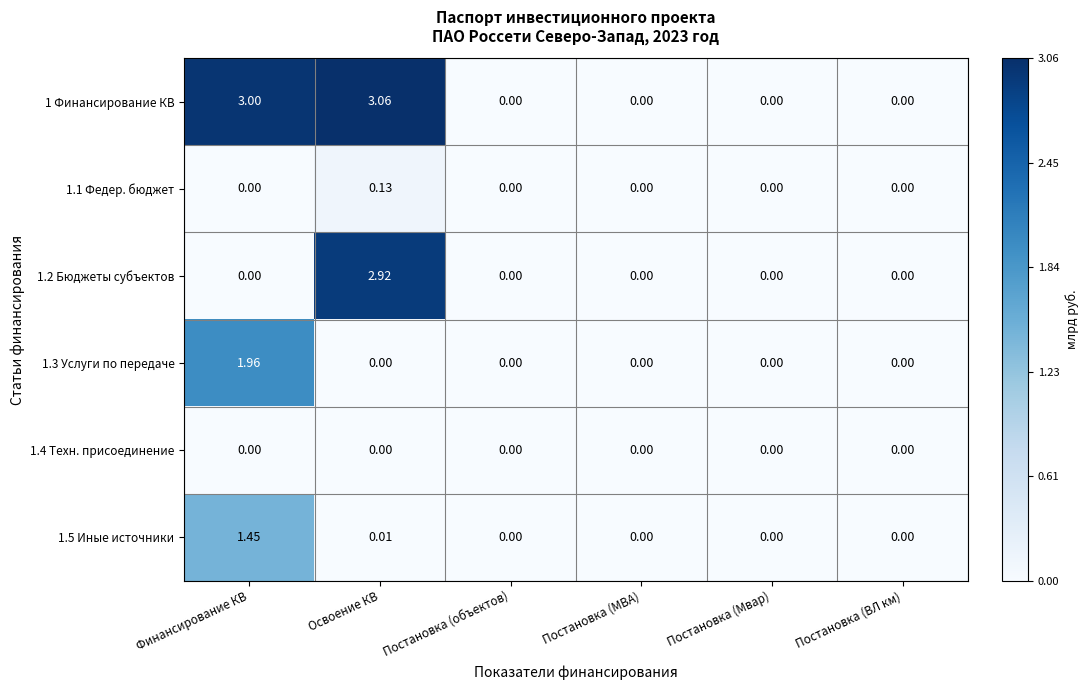

At which category is the sum across all series the highest?

Финансирование КВ